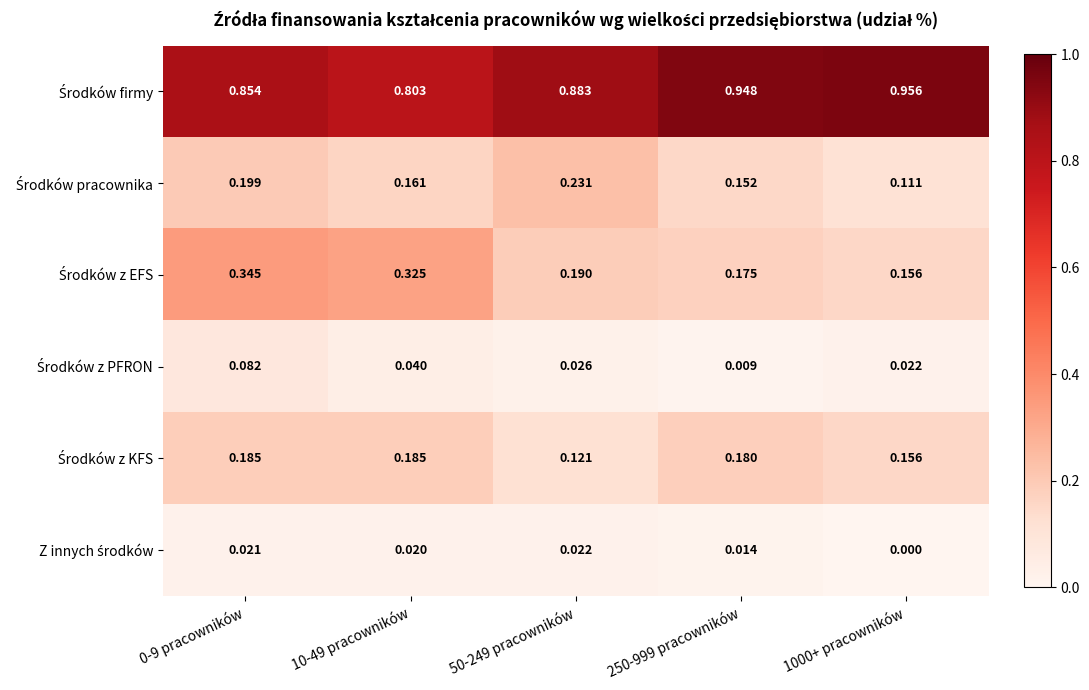

At how many categories does at least one series exceed 0?

5